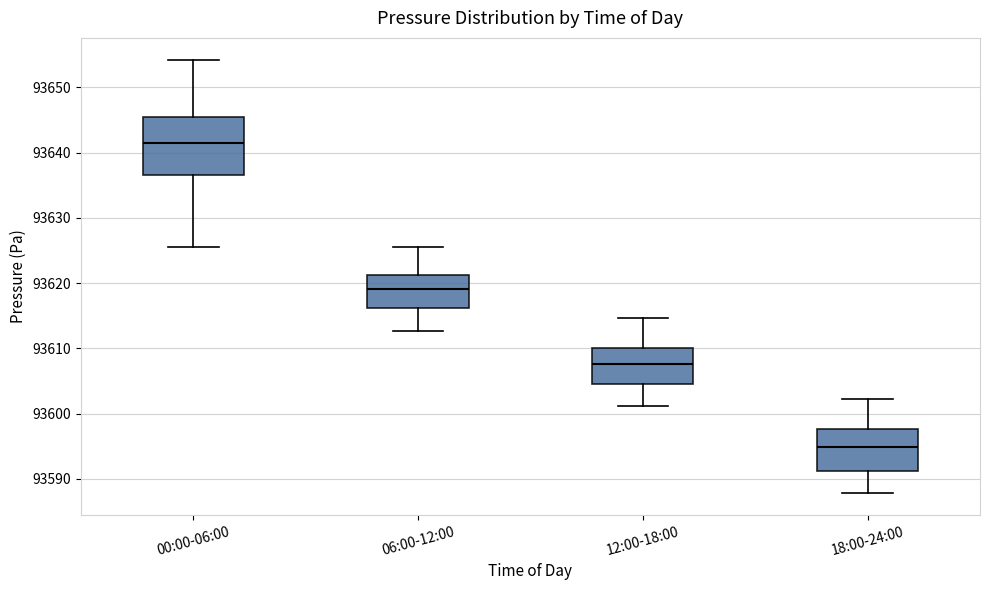

Reading left to right, transcribe this box plot: for each box, give where its median line is, the range the box spans, and where its two whiskers end, as read against the y-axis. The values are not printed on the chart, so give them approximately, as read against the axis.

00:00-06:00: median 93641, box 93637 to 93645, whiskers 93626 to 93654
06:00-12:00: median 93619, box 93616 to 93621, whiskers 93613 to 93626
12:00-18:00: median 93608, box 93605 to 93610, whiskers 93601 to 93615
18:00-24:00: median 93595, box 93591 to 93598, whiskers 93588 to 93602